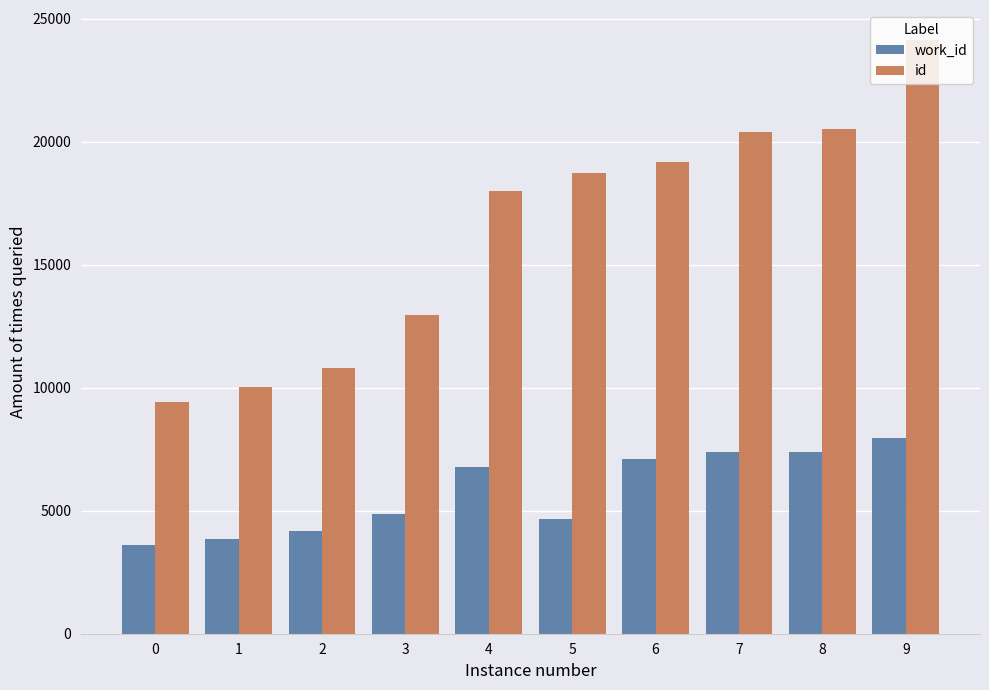

What is the difference between the id values at 9 and 4?

6149